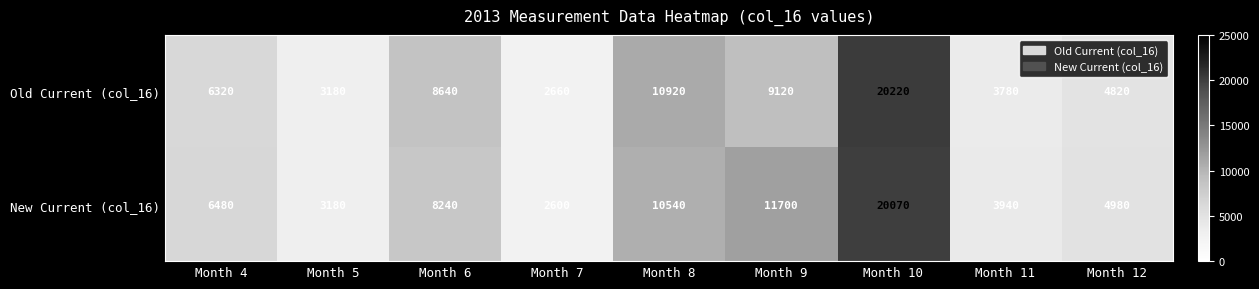

What is the maximum value for Old Current (col_16)?

20220